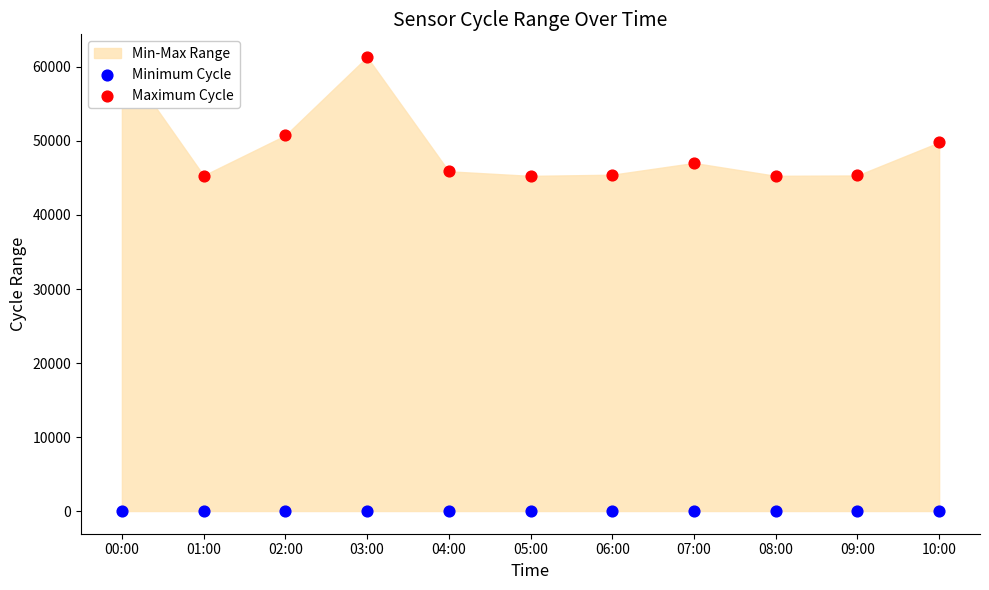

Is the value of Maximum Cycle at 09:00 greater than the value of Minimum Cycle at 04:00?

Yes